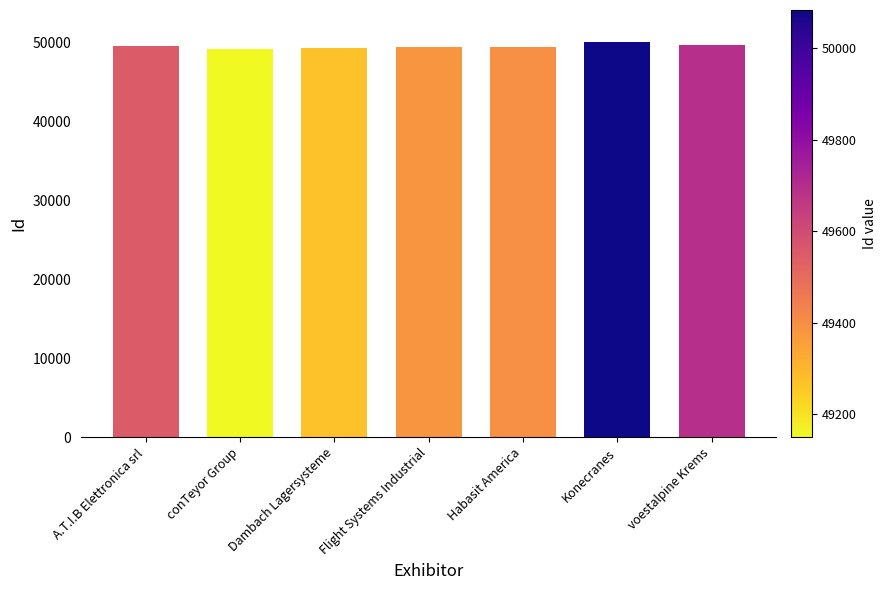

What is the approximate value at Dambach Lagersysteme?

49271